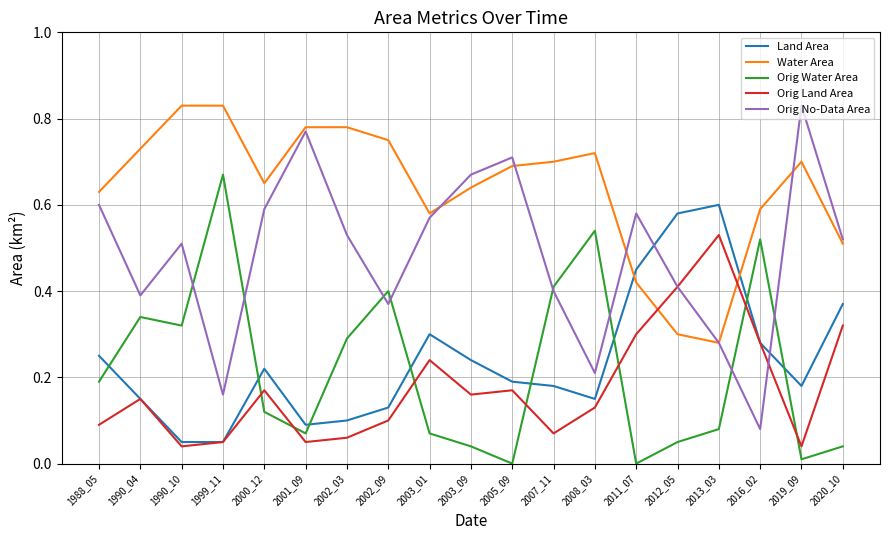

True or false: Land Area and Orig No-Data Area intersect in this chart.

True